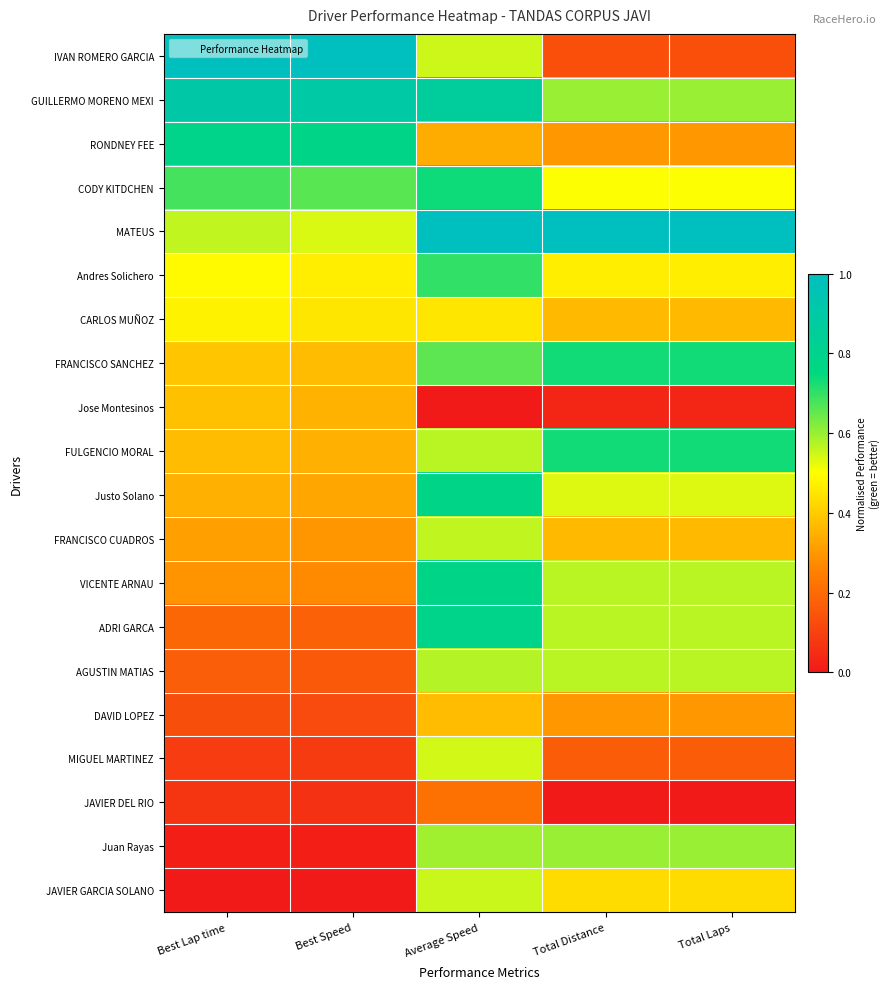

Reading right to left, transcribe all the data shown in this chart.

IVAN ROMERO GARCIA: Total Laps=0.1	Total Distance=0.1	Average Speed=0.5	Best Speed=1.0	Best Lap time=1.0
GUILLERMO MORENO MEXI: Total Laps=0.6	Total Distance=0.6	Average Speed=0.9	Best Speed=0.9	Best Lap time=0.9
RONDNEY FEE: Total Laps=0.3	Total Distance=0.3	Average Speed=0.3	Best Speed=0.8	Best Lap time=0.8
CODY KITDCHEN: Total Laps=0.5	Total Distance=0.5	Average Speed=0.7	Best Speed=0.7	Best Lap time=0.7
MATEUS: Total Laps=1.0	Total Distance=1.0	Average Speed=1.0	Best Speed=0.5	Best Lap time=0.6
Andres Solichero: Total Laps=0.5	Total Distance=0.5	Average Speed=0.7	Best Speed=0.5	Best Lap time=0.5
CARLOS MUÑOZ: Total Laps=0.4	Total Distance=0.4	Average Speed=0.5	Best Speed=0.5	Best Lap time=0.5
FRANCISCO SANCHEZ: Total Laps=0.7	Total Distance=0.7	Average Speed=0.7	Best Speed=0.4	Best Lap time=0.4
Jose Montesinos: Total Laps=0.0	Total Distance=0.0	Average Speed=0.0	Best Speed=0.4	Best Lap time=0.4
FULGENCIO MORAL: Total Laps=0.7	Total Distance=0.7	Average Speed=0.6	Best Speed=0.3	Best Lap time=0.4
Justo Solano: Total Laps=0.5	Total Distance=0.5	Average Speed=0.8	Best Speed=0.3	Best Lap time=0.3
FRANCISCO CUADROS: Total Laps=0.4	Total Distance=0.4	Average Speed=0.6	Best Speed=0.3	Best Lap time=0.3
VICENTE ARNAU: Total Laps=0.6	Total Distance=0.6	Average Speed=0.8	Best Speed=0.3	Best Lap time=0.3
ADRI GARCA: Total Laps=0.6	Total Distance=0.6	Average Speed=0.8	Best Speed=0.2	Best Lap time=0.2
AGUSTIN MATIAS: Total Laps=0.6	Total Distance=0.6	Average Speed=0.6	Best Speed=0.2	Best Lap time=0.2
DAVID LOPEZ: Total Laps=0.3	Total Distance=0.3	Average Speed=0.4	Best Speed=0.1	Best Lap time=0.1
MIGUEL MARTINEZ: Total Laps=0.2	Total Distance=0.2	Average Speed=0.5	Best Speed=0.1	Best Lap time=0.1
JAVIER DEL RIO: Total Laps=0.0	Total Distance=0.0	Average Speed=0.2	Best Speed=0.1	Best Lap time=0.1
Juan Rayas: Total Laps=0.6	Total Distance=0.6	Average Speed=0.6	Best Speed=0.0	Best Lap time=0.0
JAVIER GARCIA SOLANO: Total Laps=0.4	Total Distance=0.4	Average Speed=0.6	Best Speed=0.0	Best Lap time=0.0